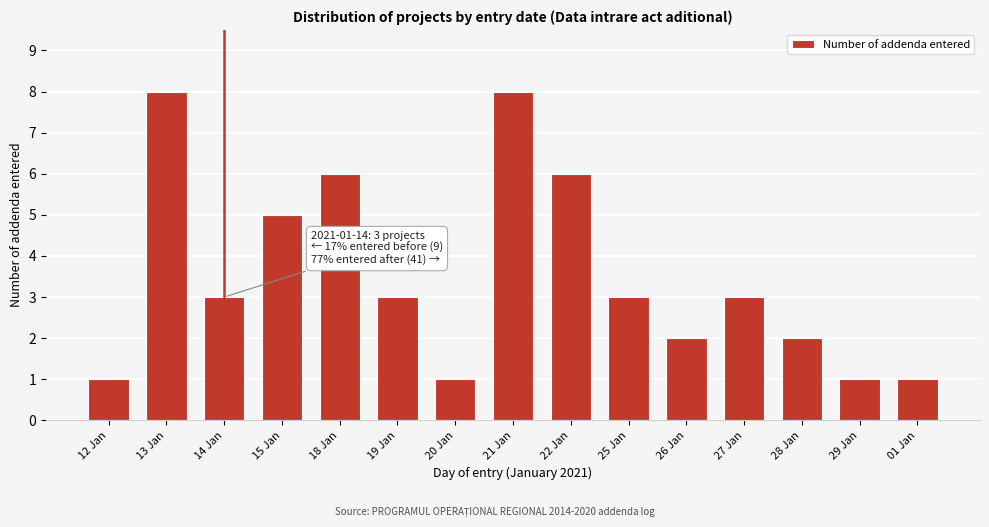

Reading left to right, transcribe all the data shown in this chart.

1	8	3	5	6	3	1	8	6	3	2	3	2	1	1